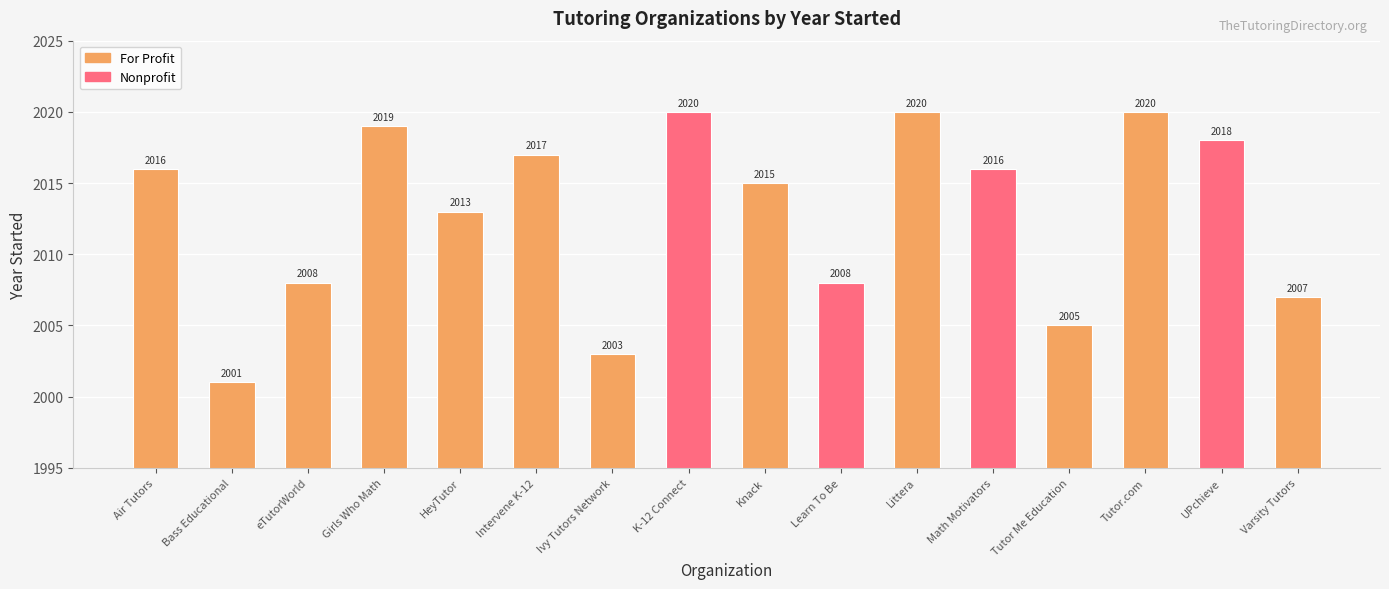

Reading left to right, extract all data points from this chart.

Air Tutors=2016	Bass Educational=2001	eTutorWorld=2008	Girls Who Math=2019	HeyTutor=2013	Intervene K-12=2017	Ivy Tutors Network=2003	K-12 Connect=2020	Knack=2015	Learn To Be=2008	Littera=2020	Math Motivators=2016	Tutor Me Education=2005	Tutor.com=2020	UPchieve=2018	Varsity Tutors=2007